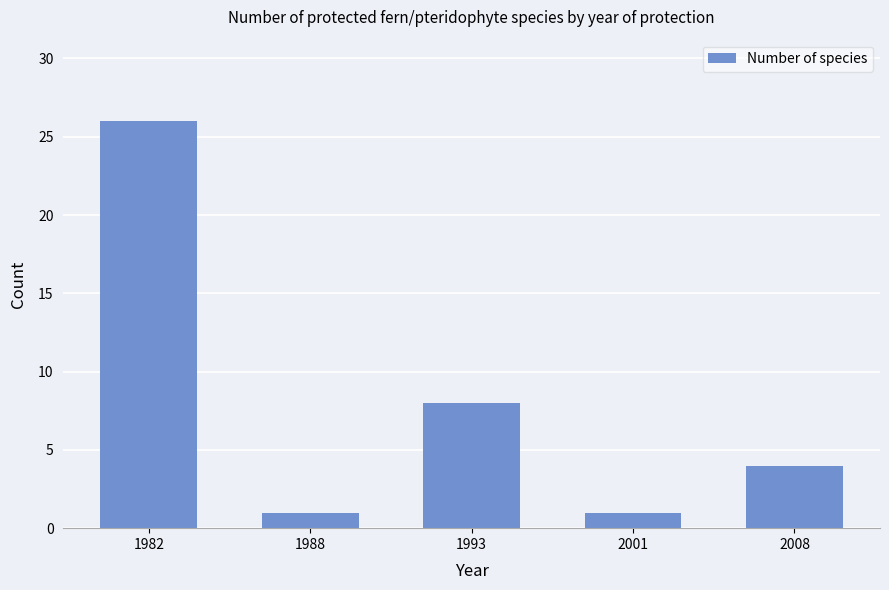

What is the average value?

8